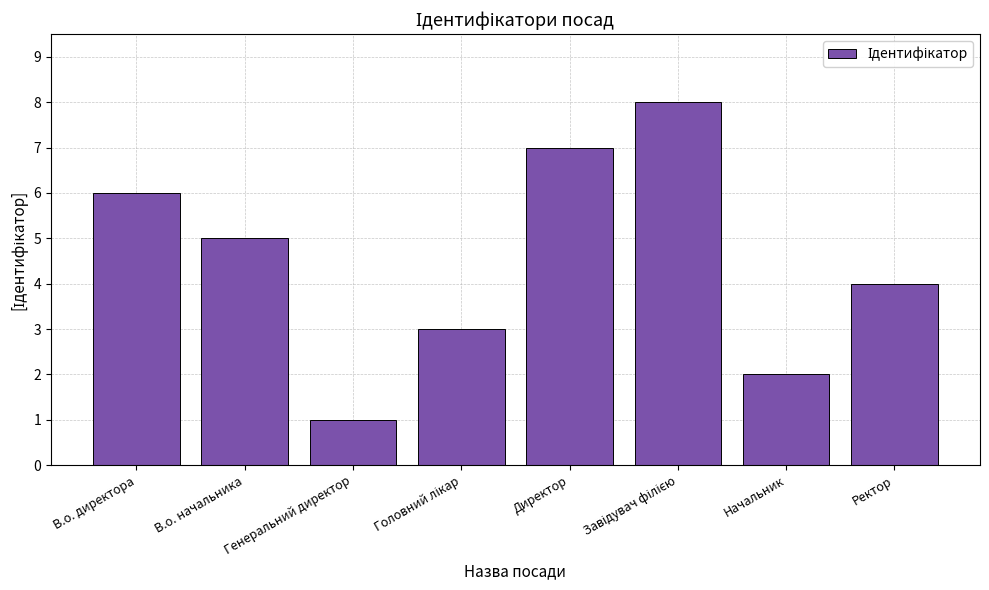

How many data points does each series have?

8